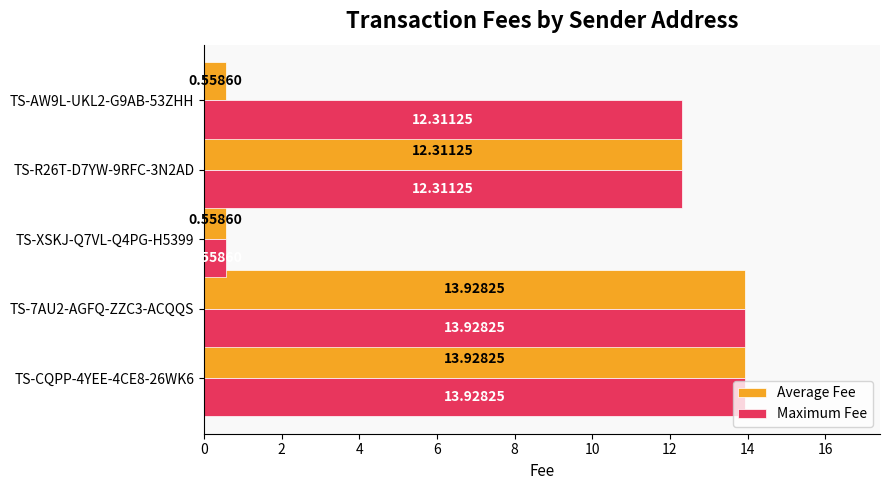

What is the difference between the second highest and second lowest values in the Maximum Fee series?

1.6